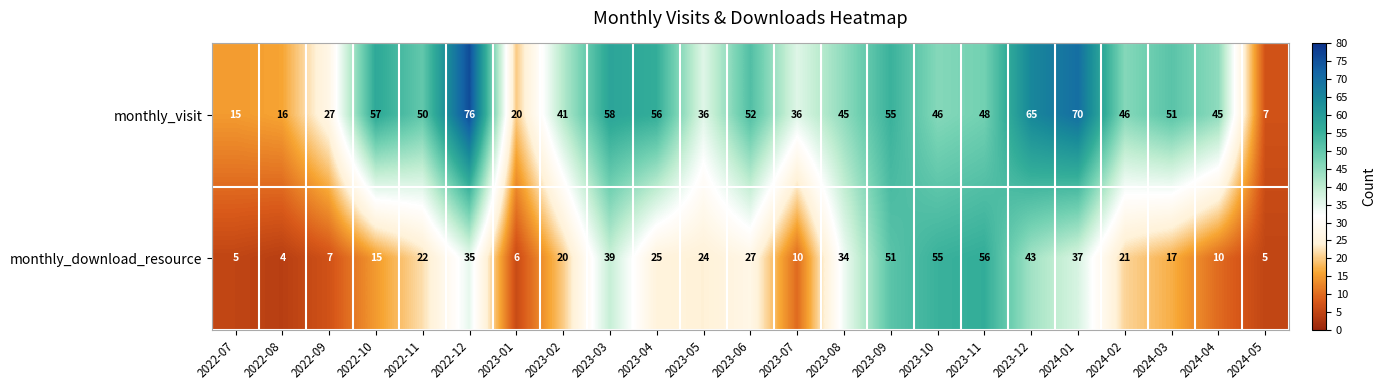

Between 2023-10 and 2024-04, which series saw the biggest shift?

monthly_download_resource